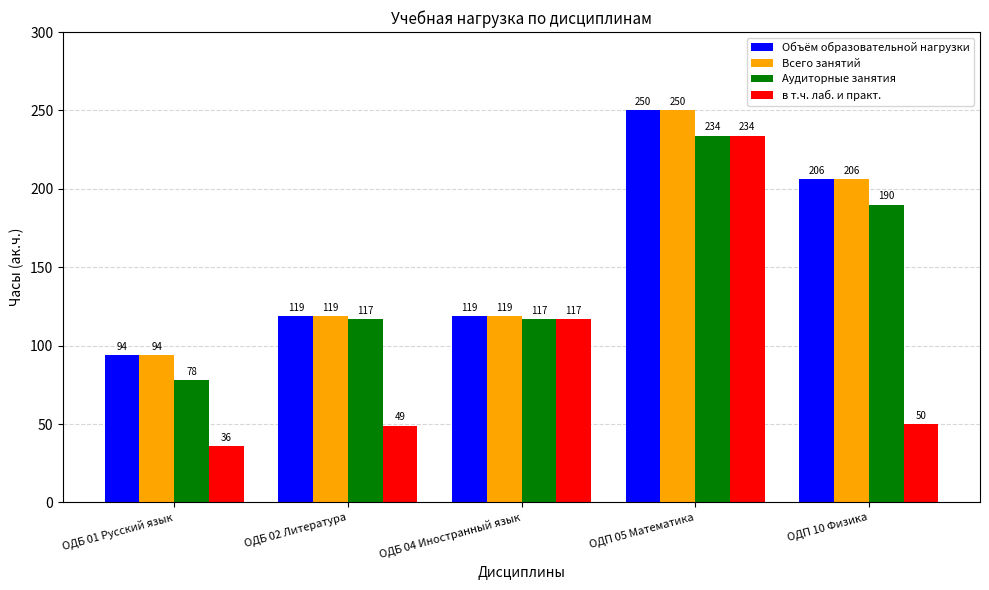

What is the maximum value shown in the chart?

250